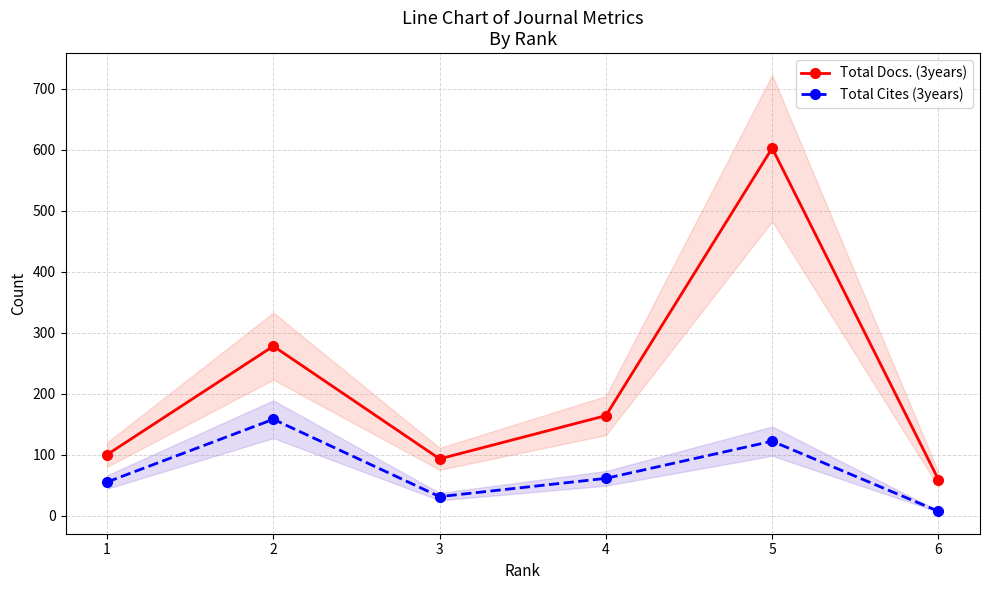

Is it true that Total Docs. (3years) equals 35 at 3?

False